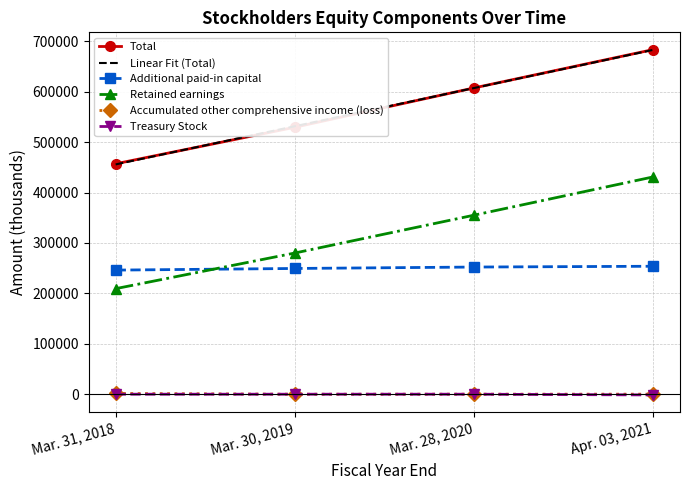

At how many categories does at least one series exceed 57274?

4